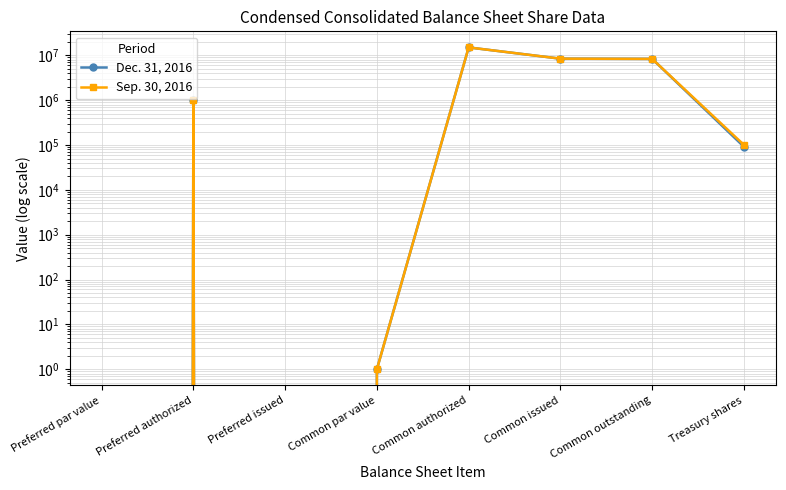

What is the average value of the Sep. 30, 2016 series?

4104036